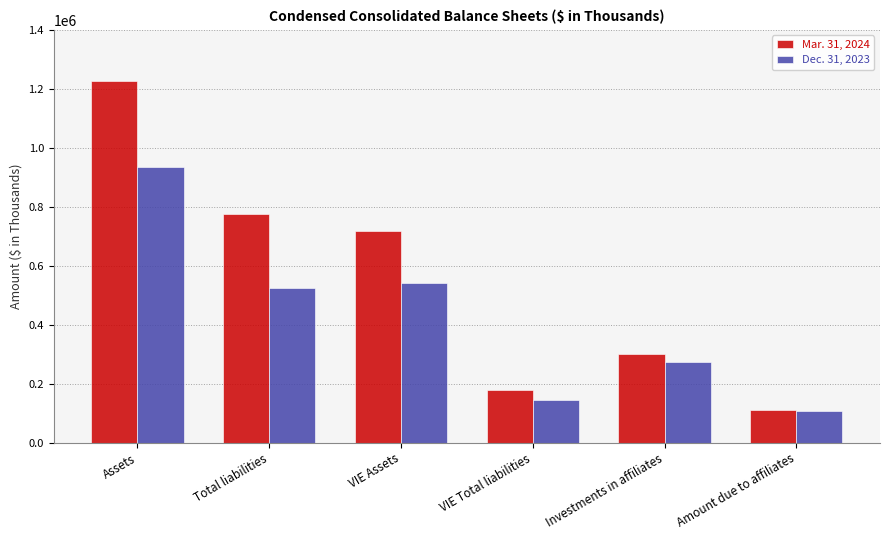

At which category is the sum across all series the highest?

Assets